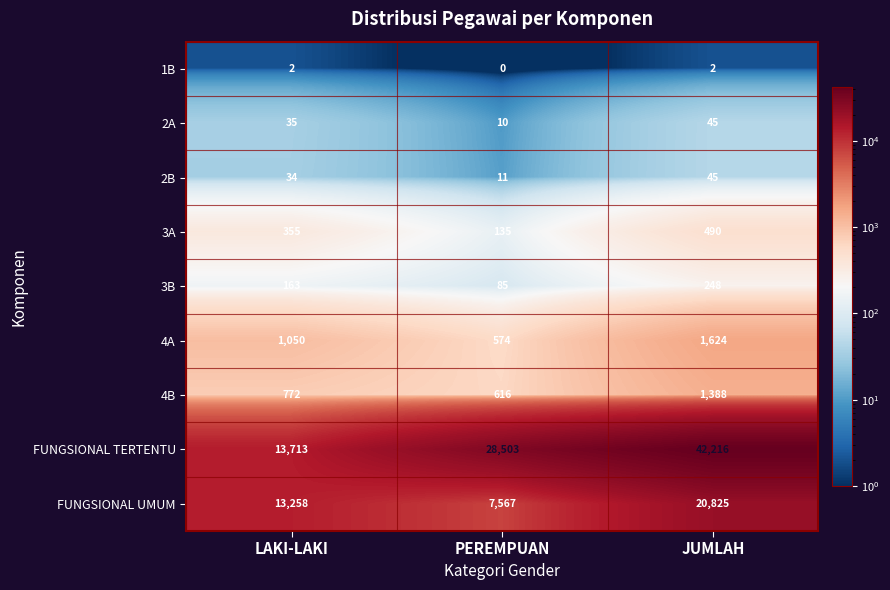

What is the difference between the maximum and second lowest values in the FUNGSIONAL UMUM series?

7567